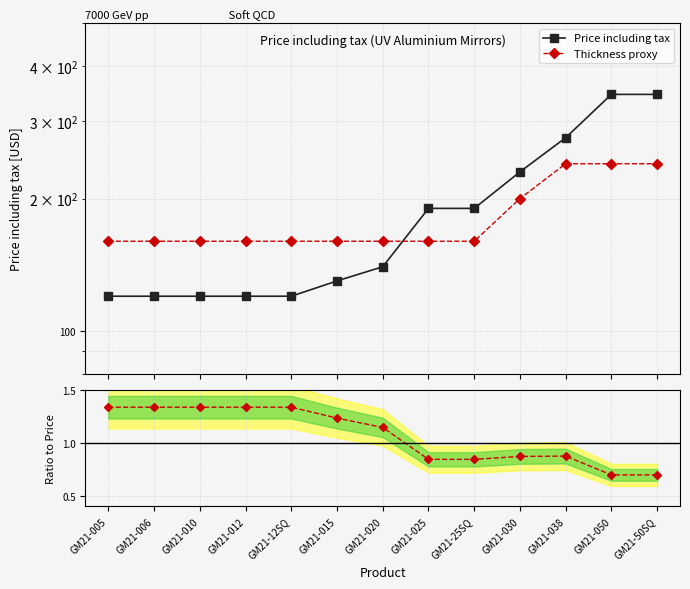

What is the difference between the maximum and second lowest values in the Thickness proxy series?

80.0